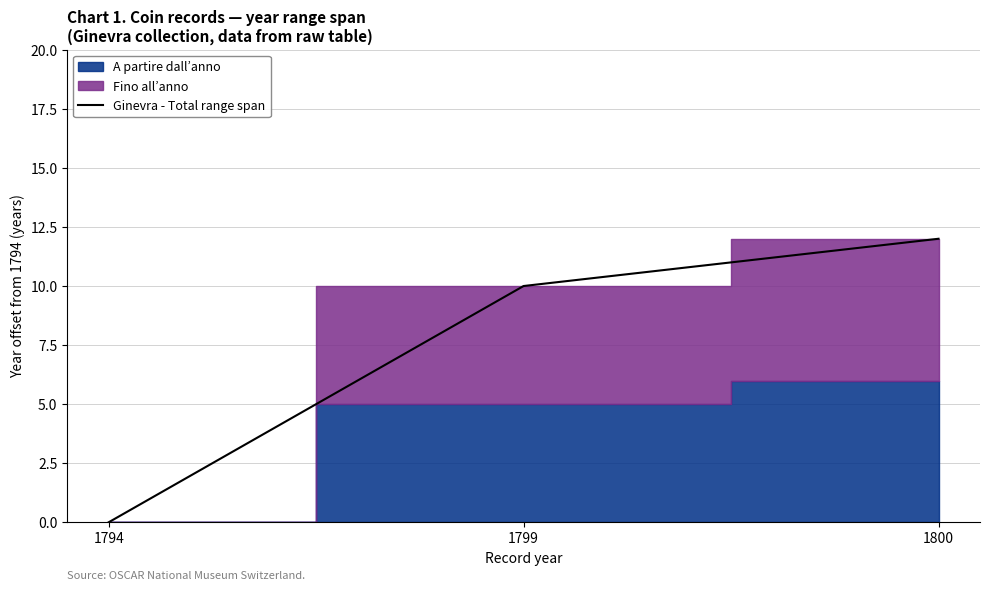

What value does the data have at 1800?

12